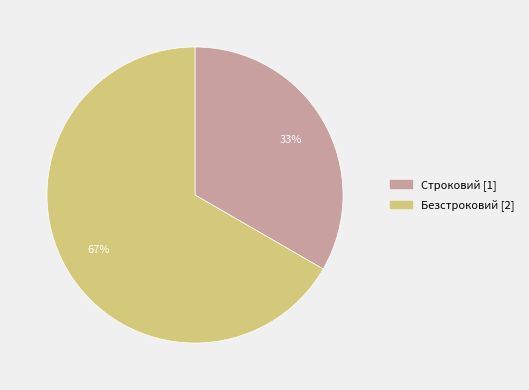

What percentage is the Строковий slice, to the nearest percent?

33%